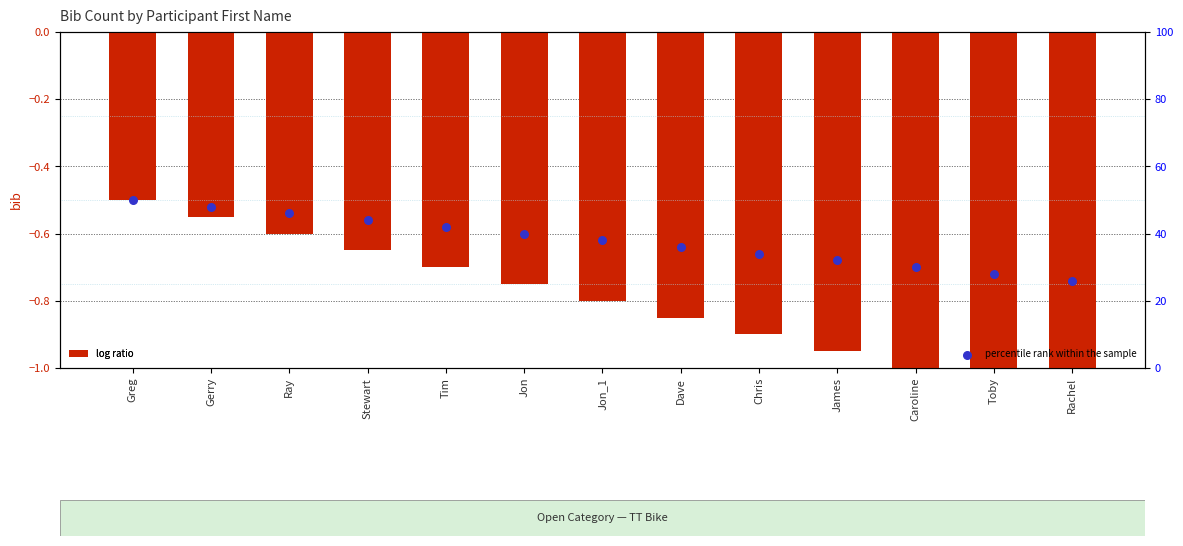

Is the value of percentile rank within the sample at Ray greater than the value of log ratio at Stewart?

Yes